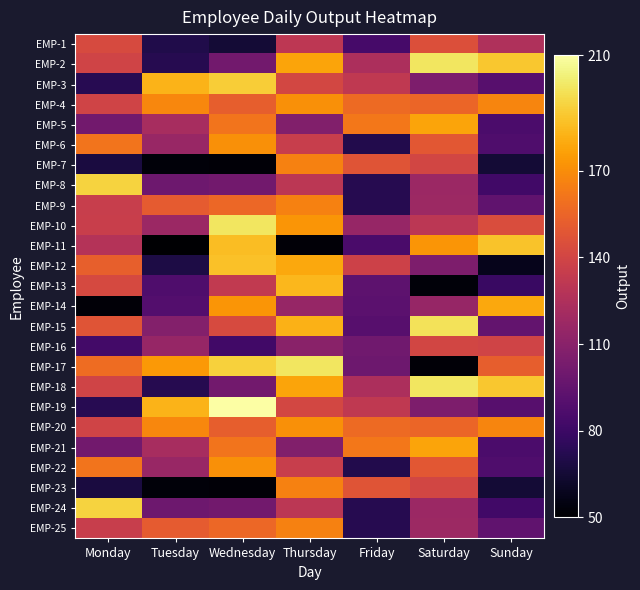

What is the total value across all series at Thursday?

3713